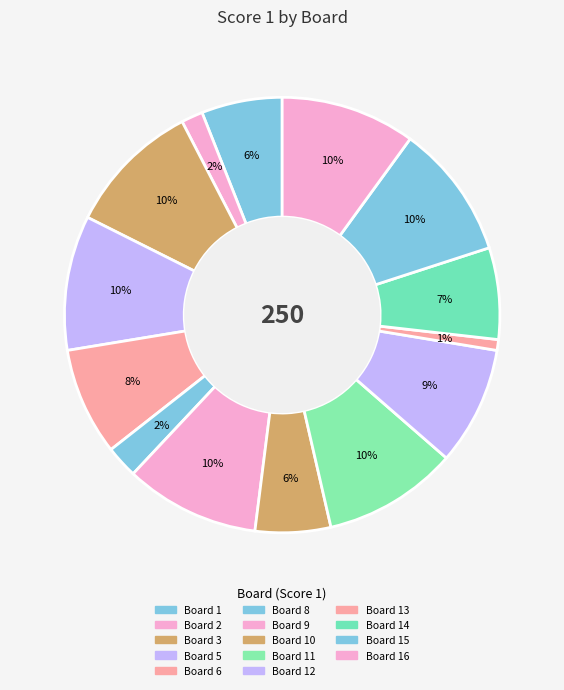

How many slices are in this pie chart?

14